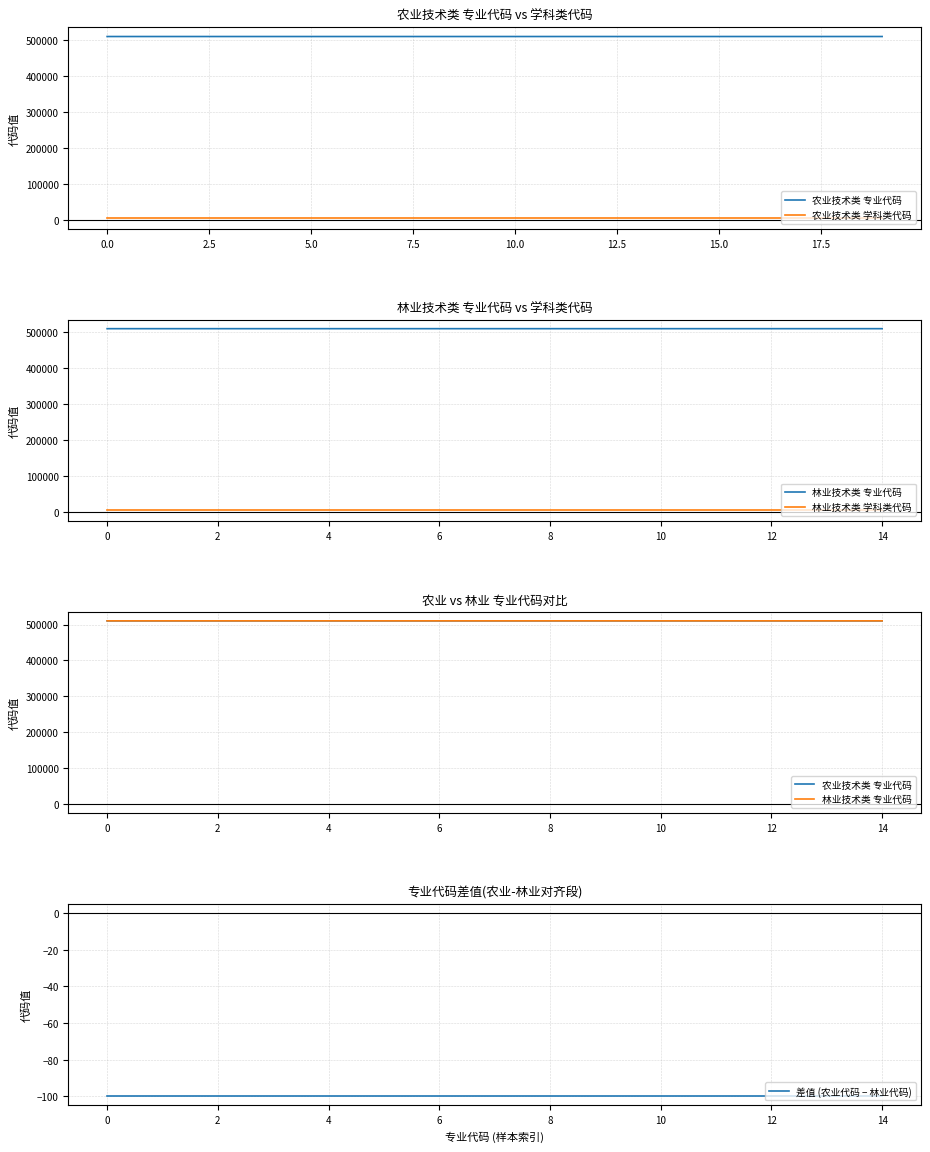

Where is the data nearest to the value 510115?

14